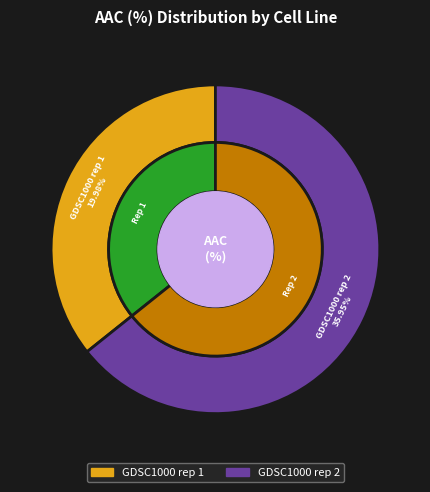

What percentage do GDSC1000 rep 2 and GDSC1000 rep 1 together represent?

100.0%